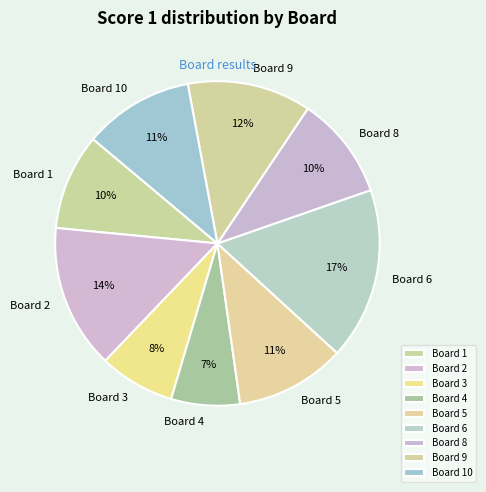

Does Board 9 account for over 50% of the chart?

No